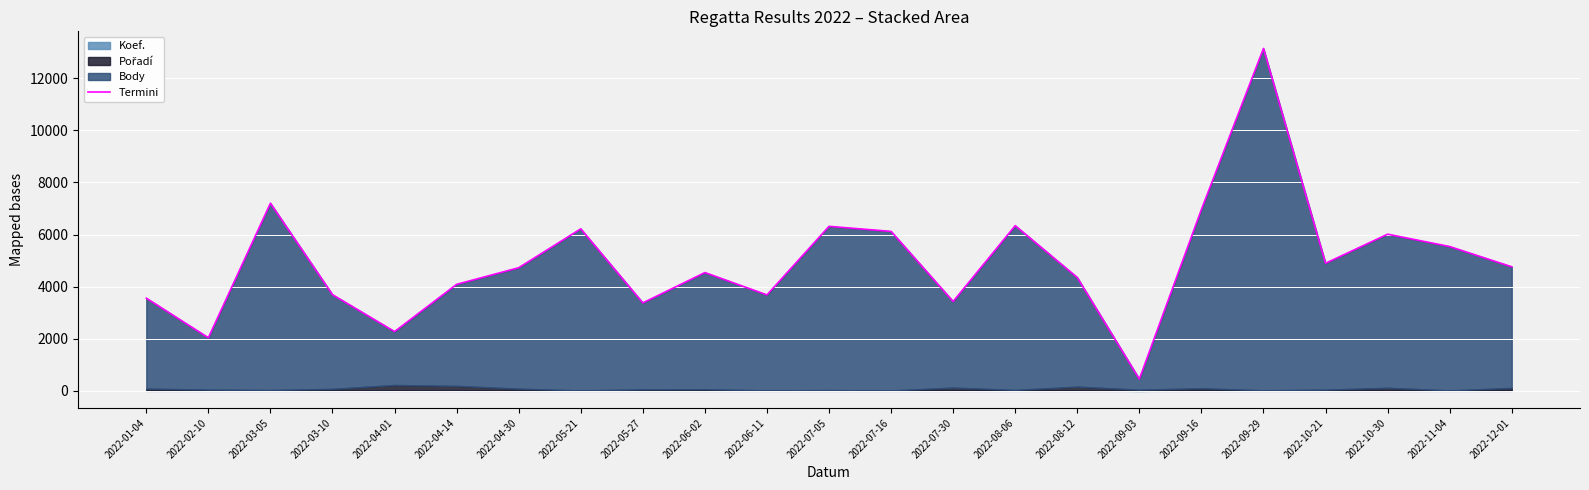

What is the difference between the second highest and minimum values?

6748